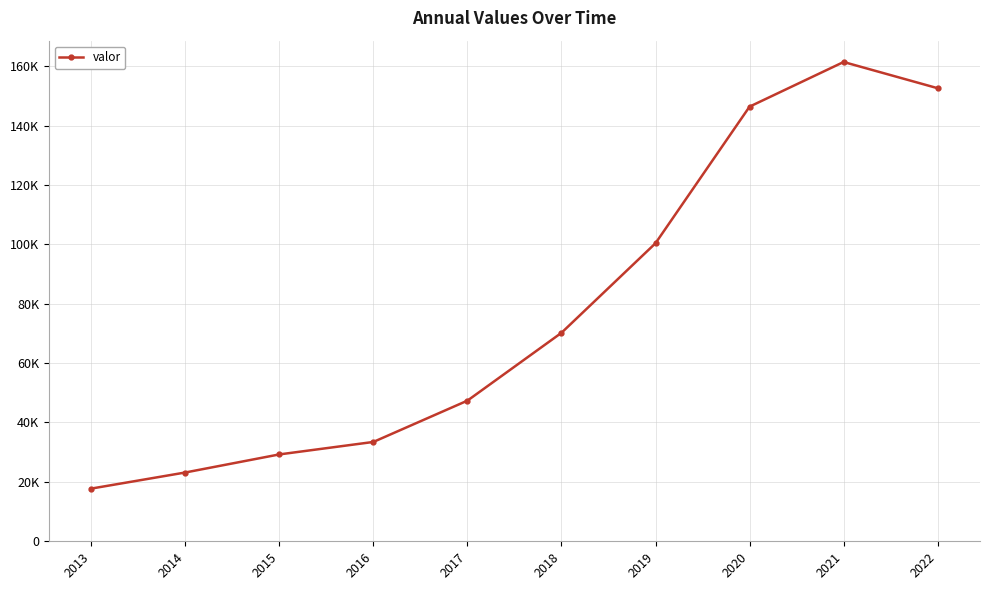

What is the change in value from 2015 to 2018?

+40944